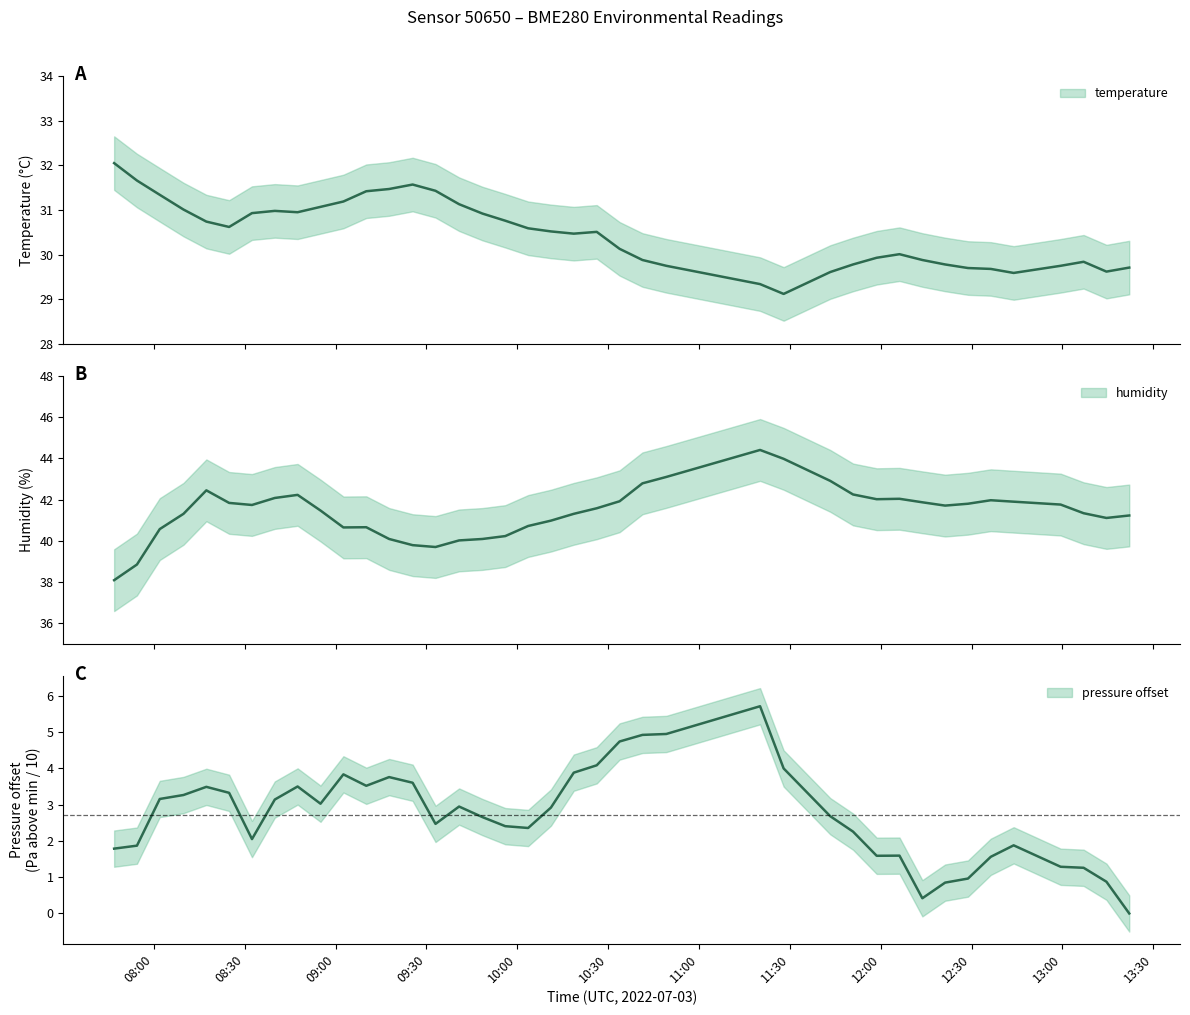

What is the label of the 34th point from the right?

2022-07-03T08:32:23